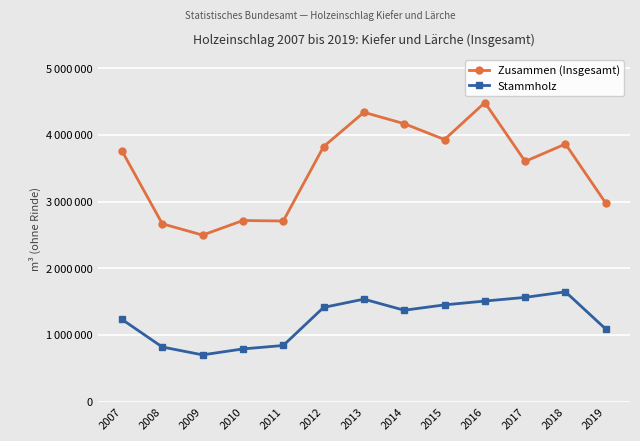

What is the value of the Stammholz point at the 10th from the left?

1507563.5